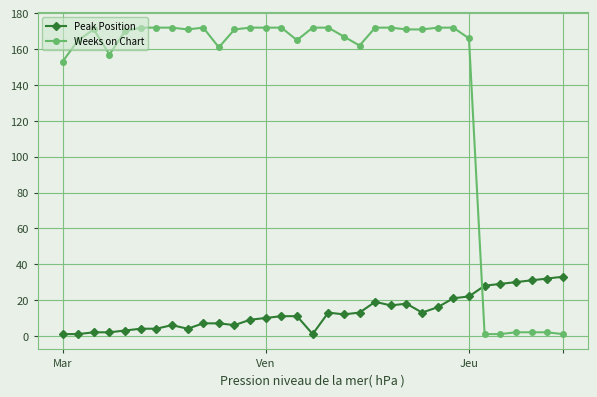

Which series has the largest total across all categories?

Weeks on Chart